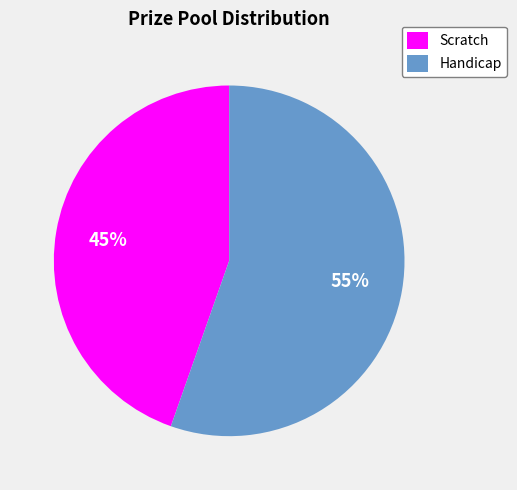

Is the sum of Scratch and Handicap greater than half?

Yes